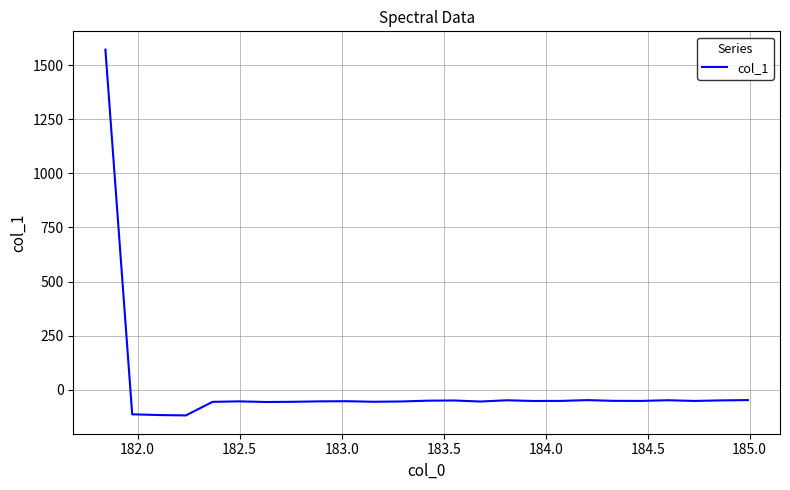

True or false: the data has more than 1 interior local peaks.

True